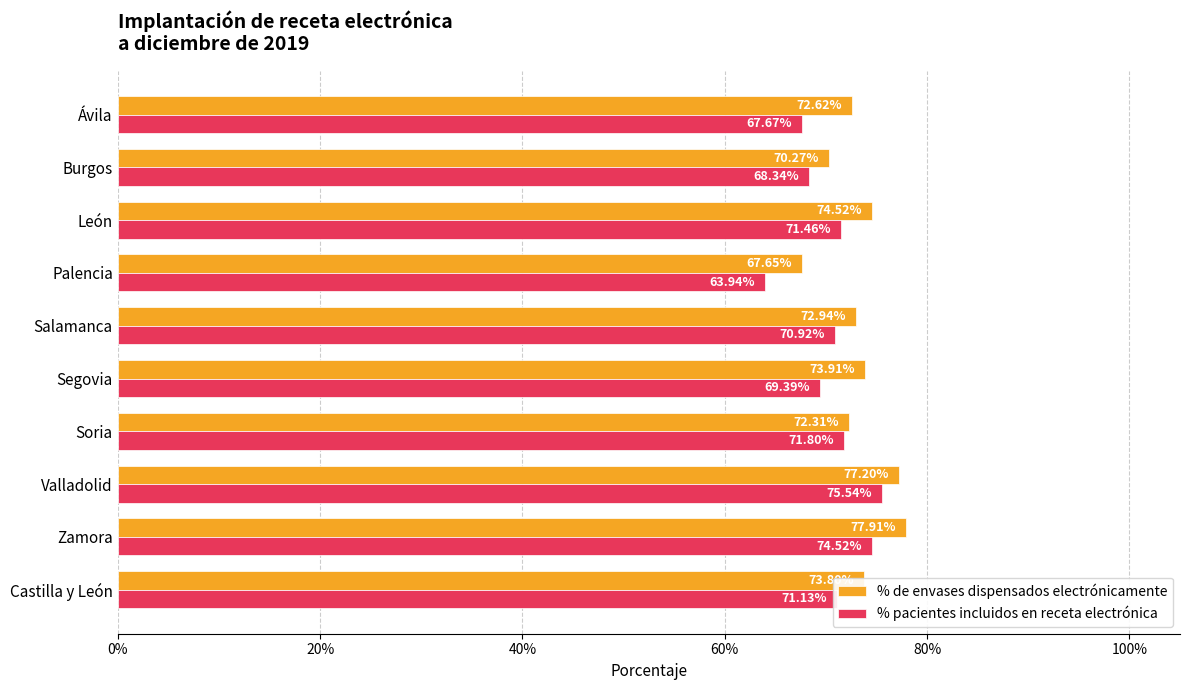

What are all the series names shown in the legend?

% de envases dispensados electrónicamente, % pacientes incluidos en receta electrónica